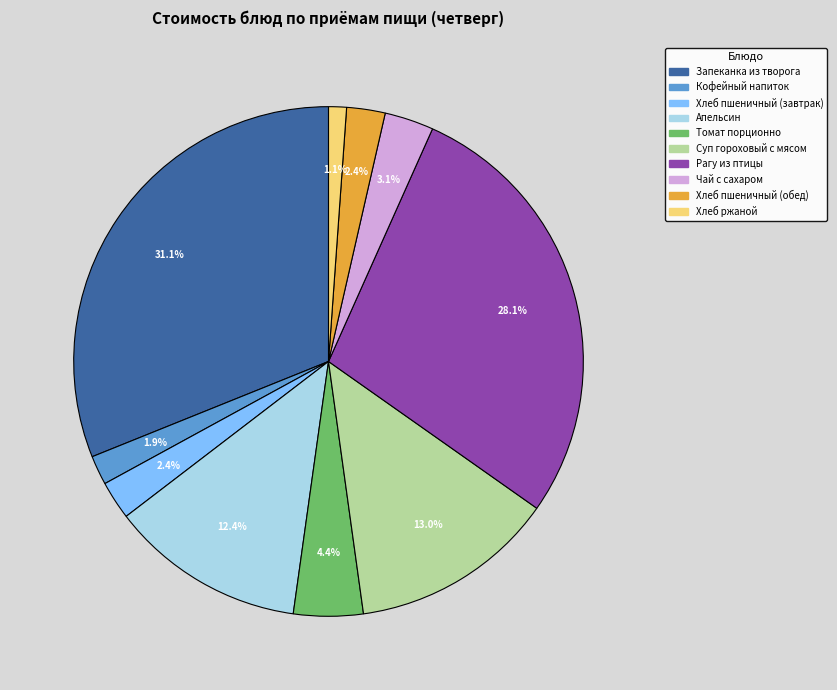

What is the smallest slice in the pie chart?

Хлеб ржаной